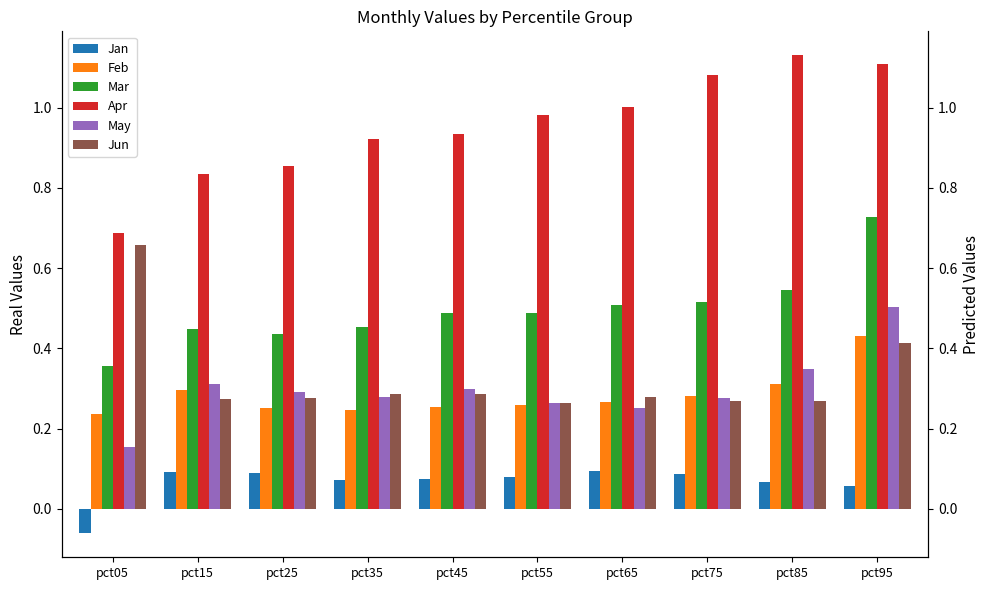

What is the spread (max minus min) of values at pct15?

0.7